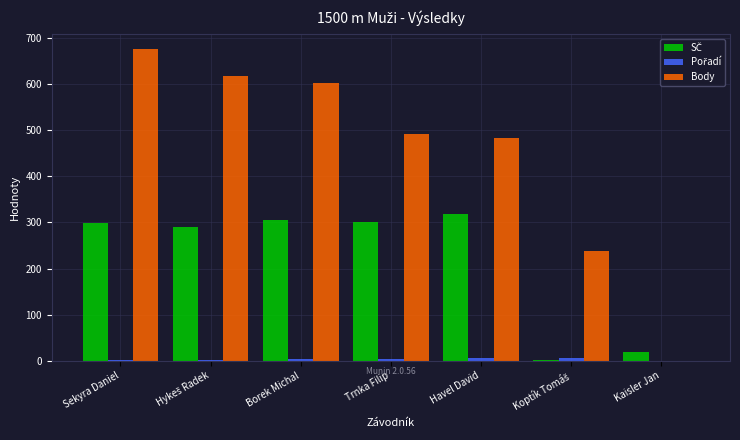

The value of Body at Borek Michal is 603. True or false?

True